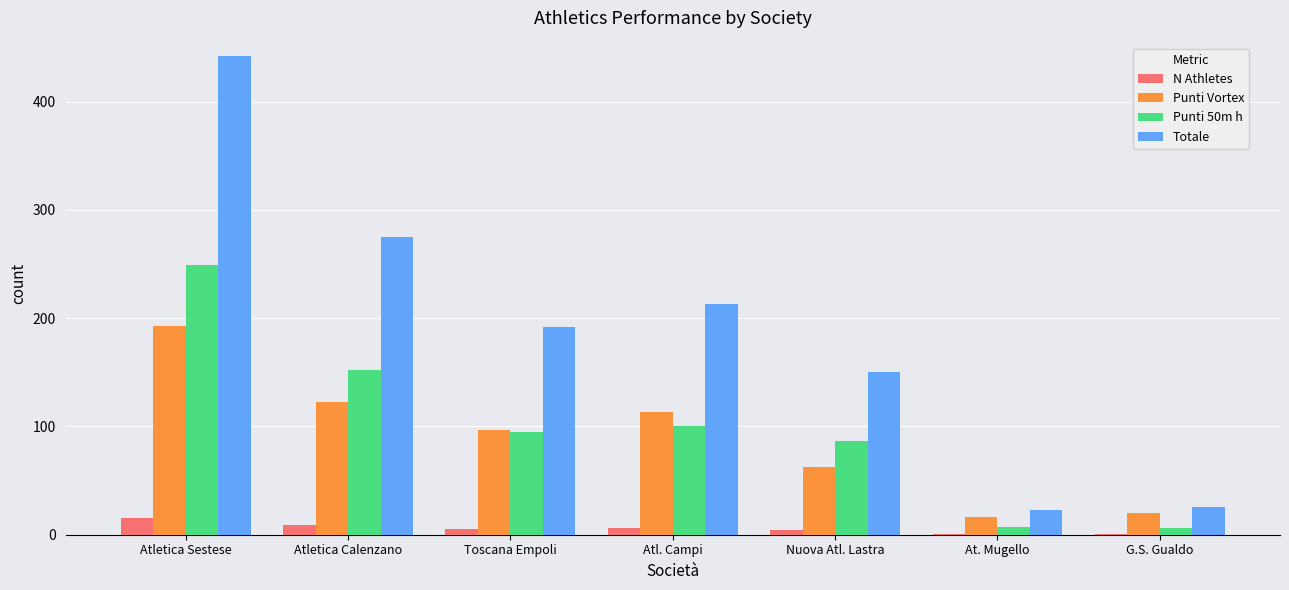

Which series has the widest spread of values?

Totale